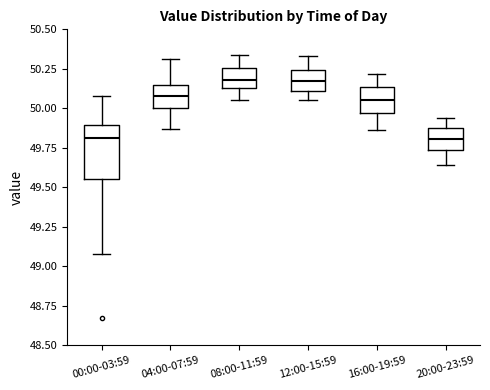

Which box is the tallest, from its lower edge to its upper edge?

00:00-03:59